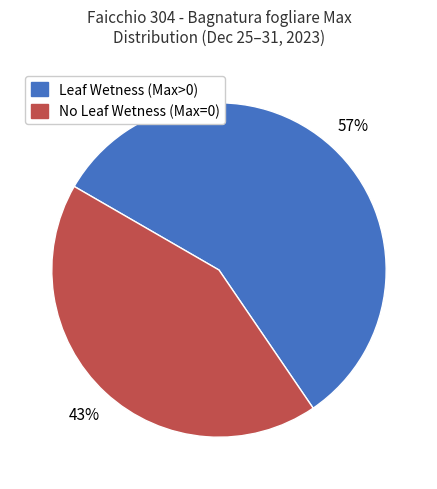

Does any single category account for the majority?

Yes